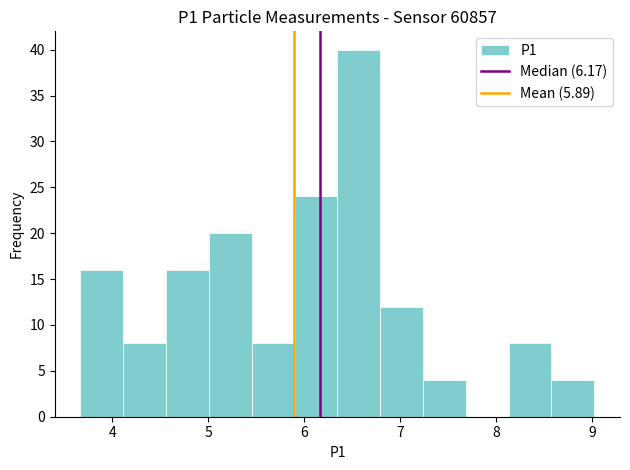

Reading left to right, transcribe this chart: for each bar, give the range it covers on the x-axis and its height. Neither the bar edges nor the heights are printed on the chart, so give them approximately, as read against the axes.

3.7 to 4.1: 16
4.1 to 4.6: 8
4.6 to 5.0: 16
5.0 to 5.5: 20
5.5 to 5.9: 8
5.9 to 6.3: 24
6.3 to 6.8: 40
6.8 to 7.2: 12
7.2 to 7.7: 4
7.7 to 8.1: 0
8.1 to 8.6: 8
8.6 to 9.0: 4